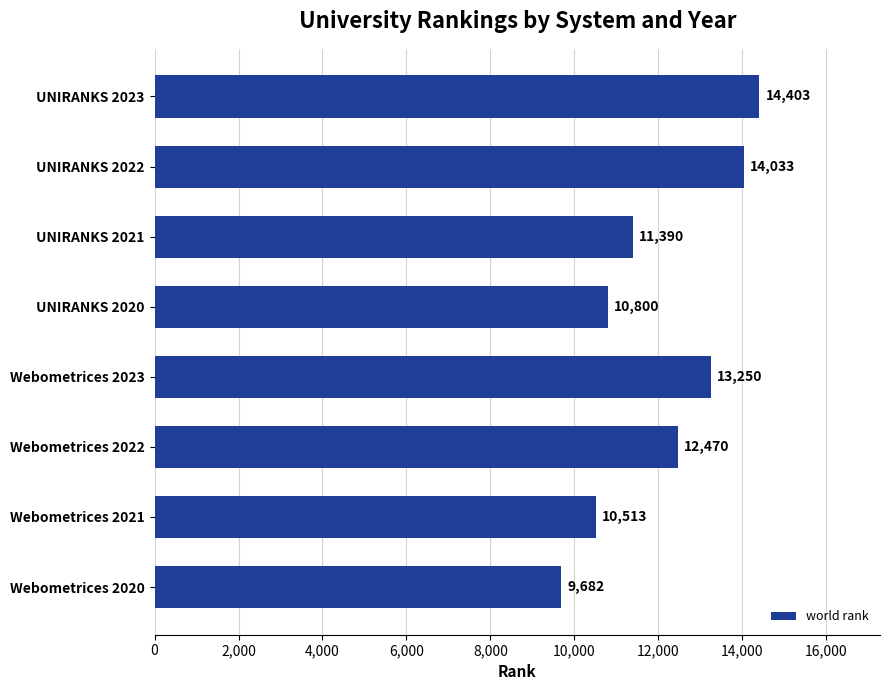

What is the ratio of the value at Webometrices 2022 to the value at UNIRANKS 2020?

1.2